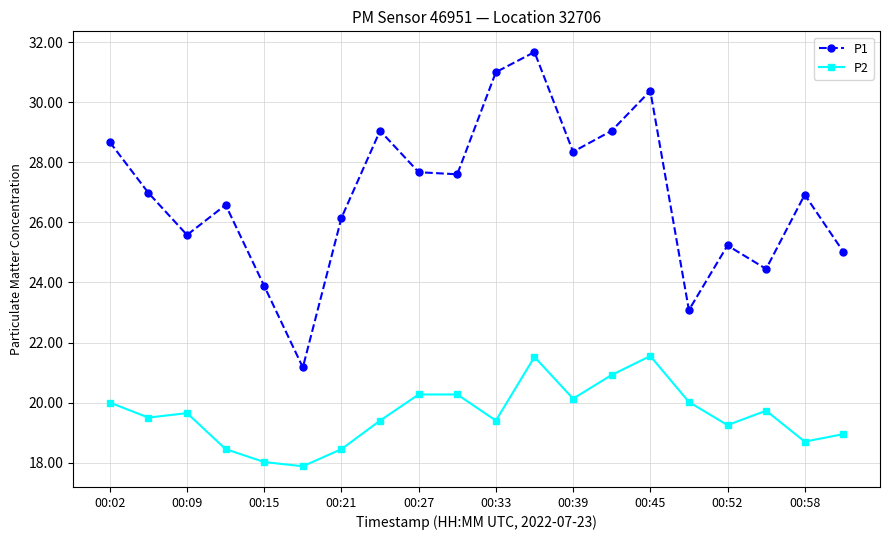

How many data points in P1 are above 26?

13